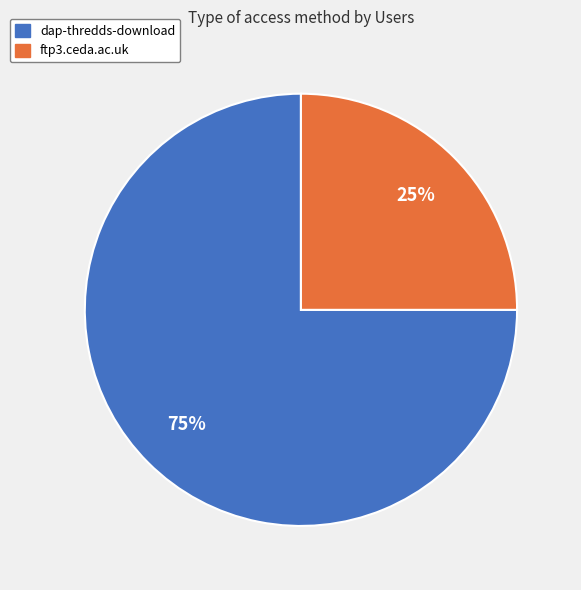

True or false: ftp3.ceda.ac.uk accounts for 25% of the total.

True